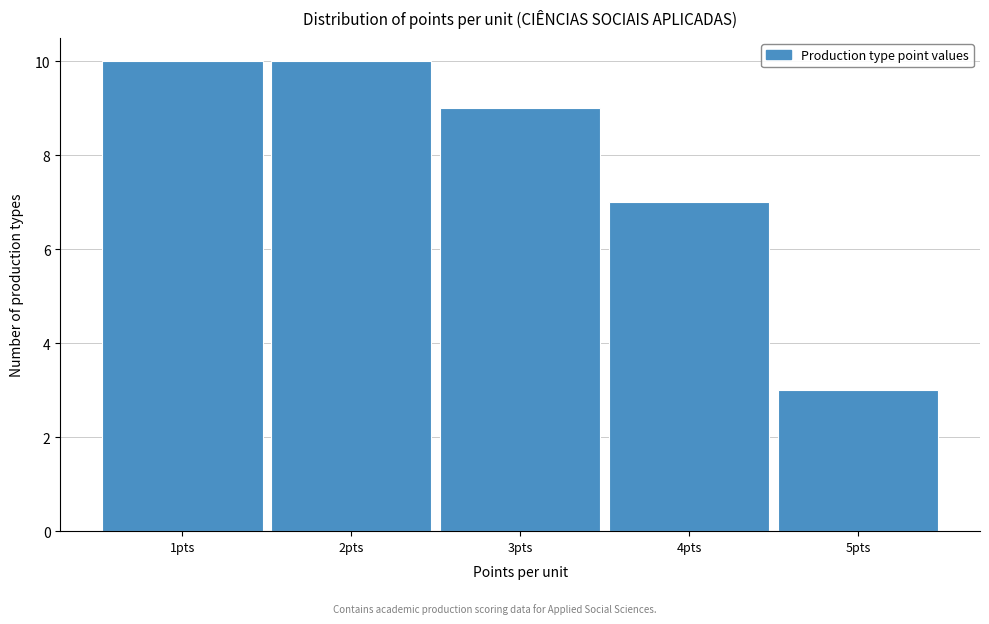

What is the height of the bar covering 3.5 to 4.5 on the x-axis? The values are not printed on the chart, so give them approximately, as read against the axis.

7